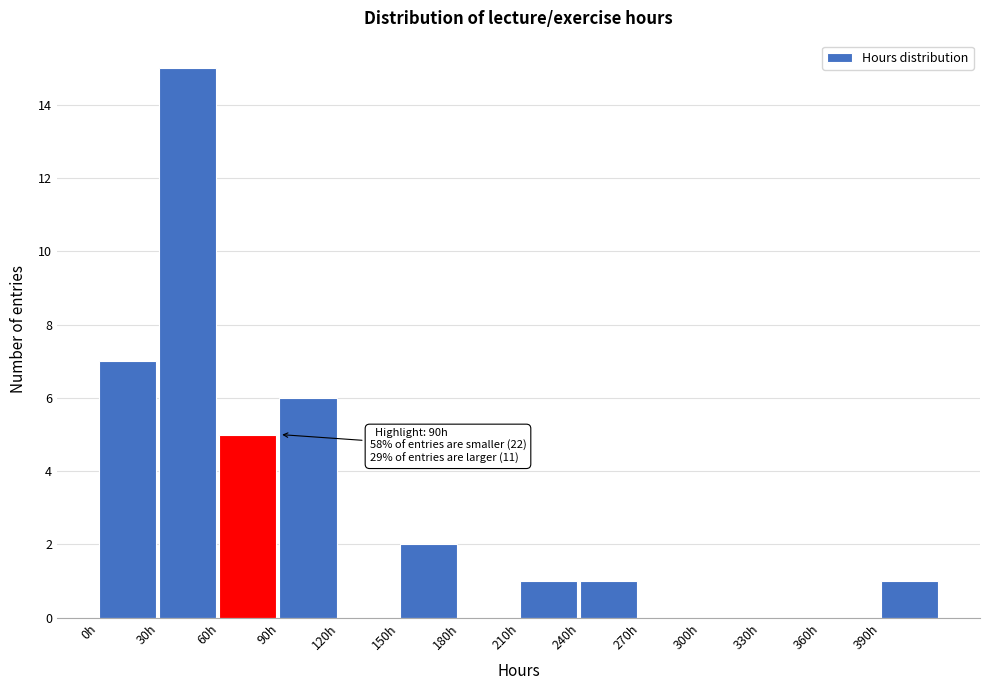

Which range on the x-axis has the tallest bar?

30 to 60